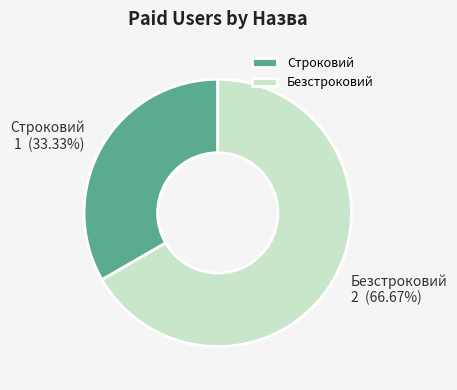

Between Строковий and Безстроковий, which is larger?

Безстроковий